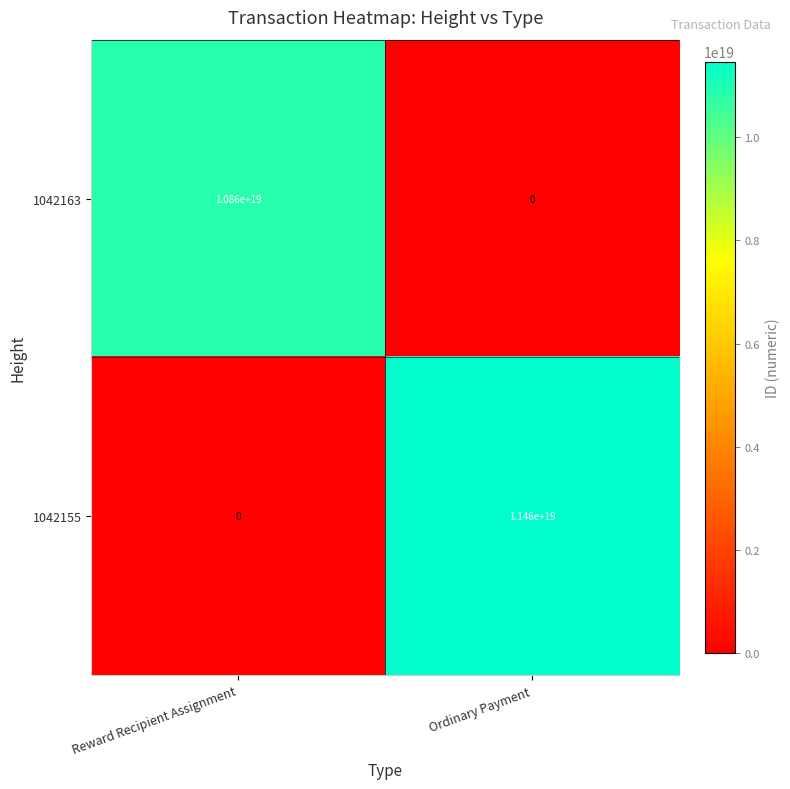

The value of 1042163 at Reward Recipient Assignment is 6772996103070265344. True or false?

False